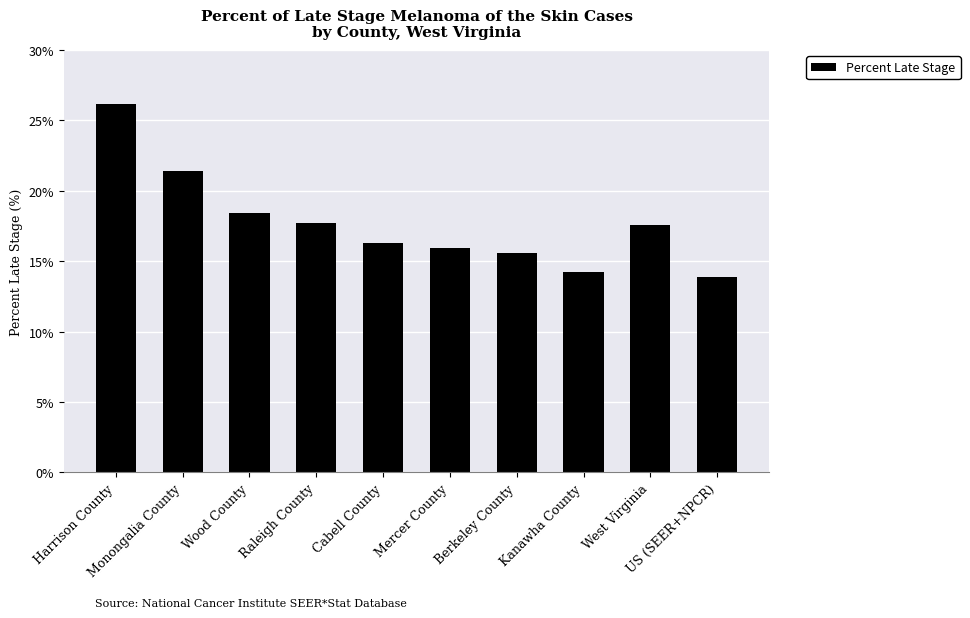

Are the bars grouped side by side (vs. stacked)?

No